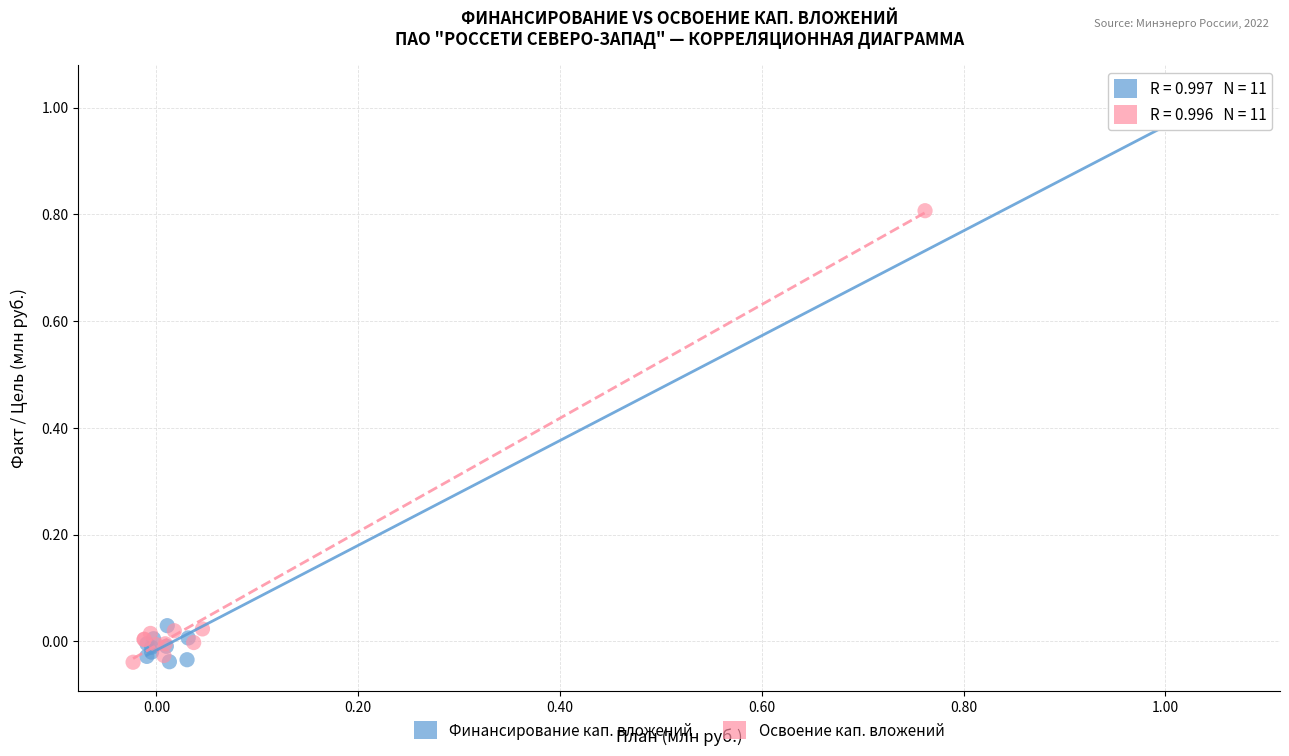

Which series contains the highest Y value?

Финансирование кап. вложений